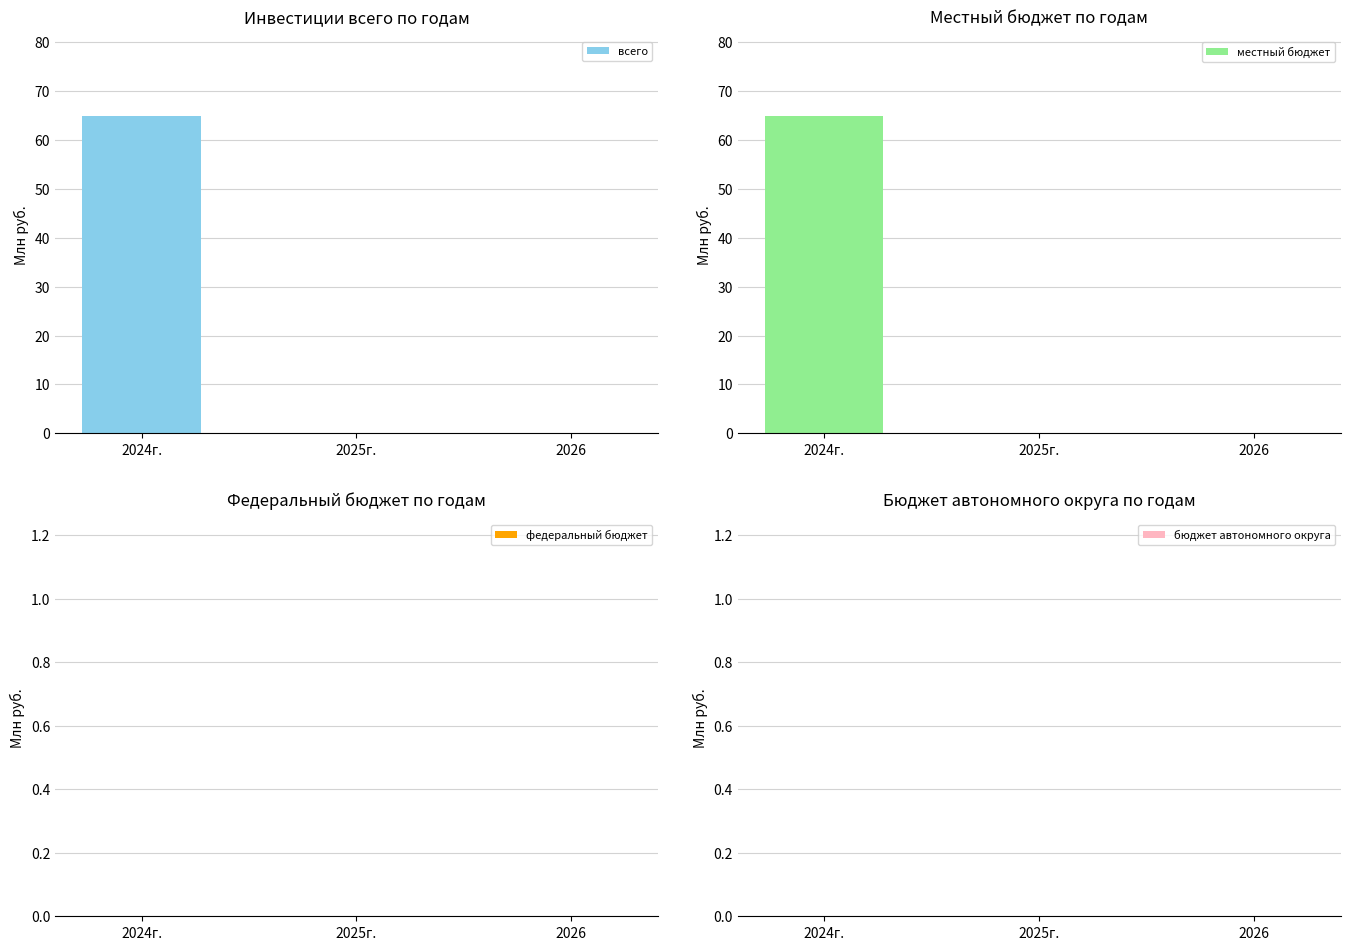

Which label corresponds to the largest value in the chart?

2024г.